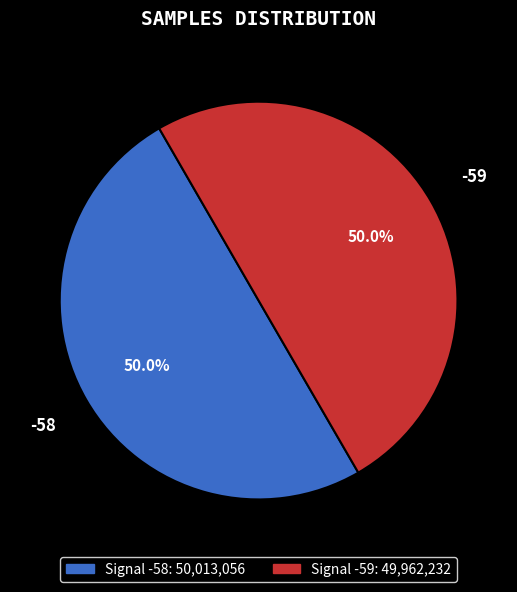

Count the number of slices in the pie.

2